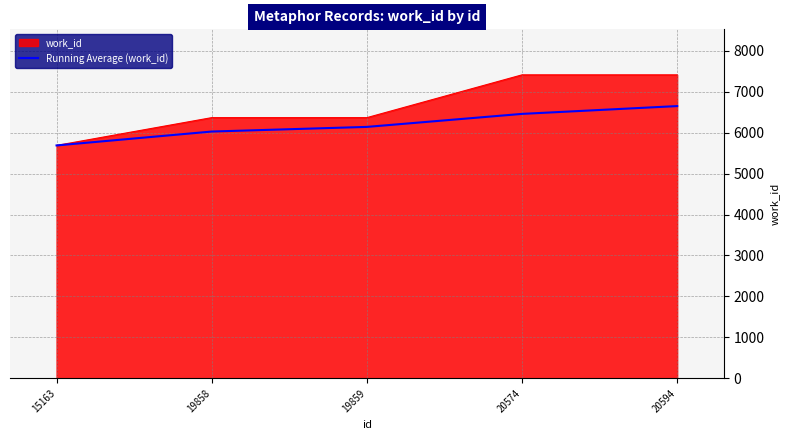

What is the spread (max minus min) of values at 19859?

226.3